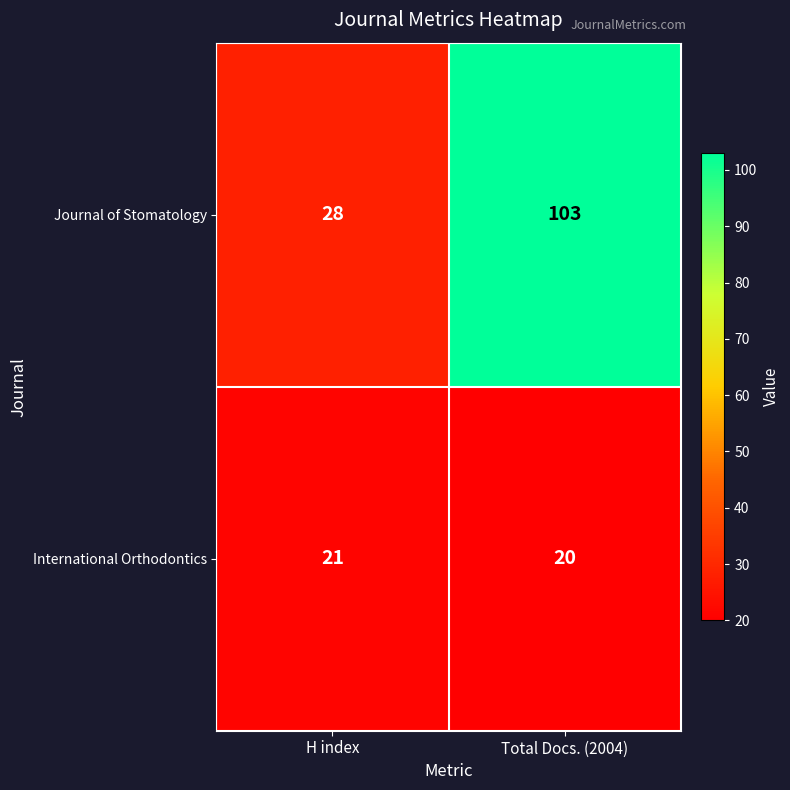

Rank the series at H index from lowest to highest value.

International Orthodontics, Journal of Stomatology